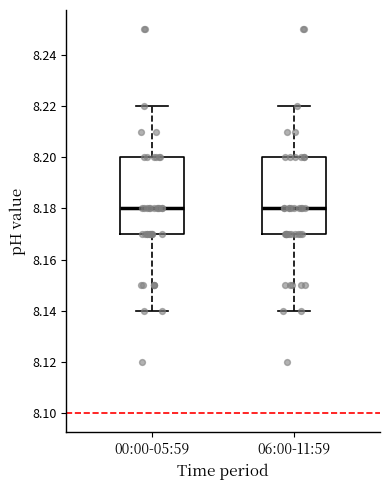

Reading left to right, transcribe this box plot: for each box, give where its median line is, the range the box spans, and where its two whiskers end, as read against the y-axis. The values are not printed on the chart, so give them approximately, as read against the axis.

00:00-05:59: median 8.18, box 8.17 to 8.20, whiskers 8.14 to 8.22
06:00-11:59: median 8.18, box 8.17 to 8.20, whiskers 8.14 to 8.22